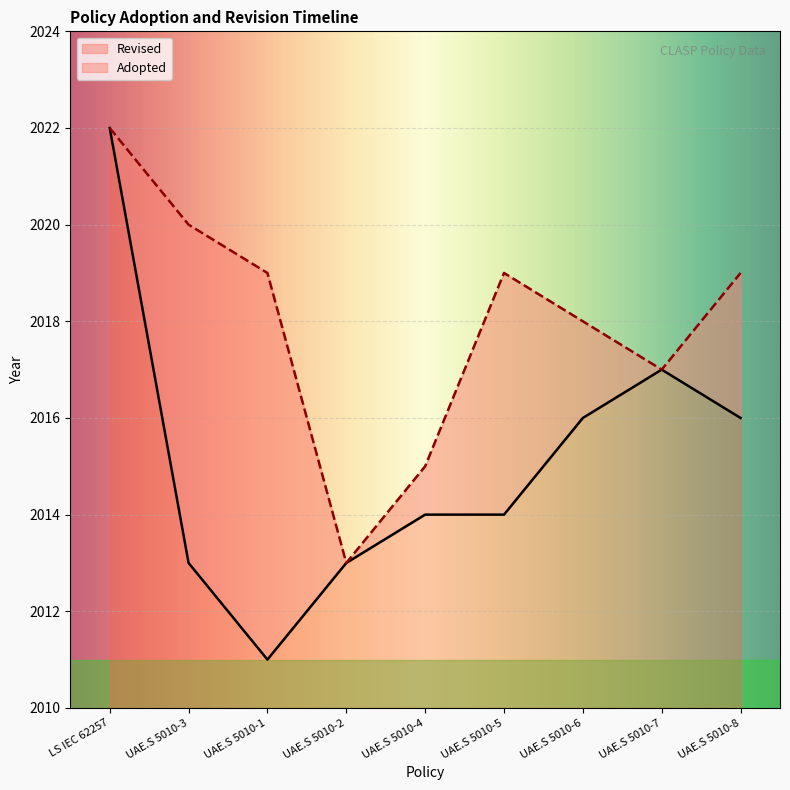

At which label is the value closest to 2016?

UAE.S 5010-6